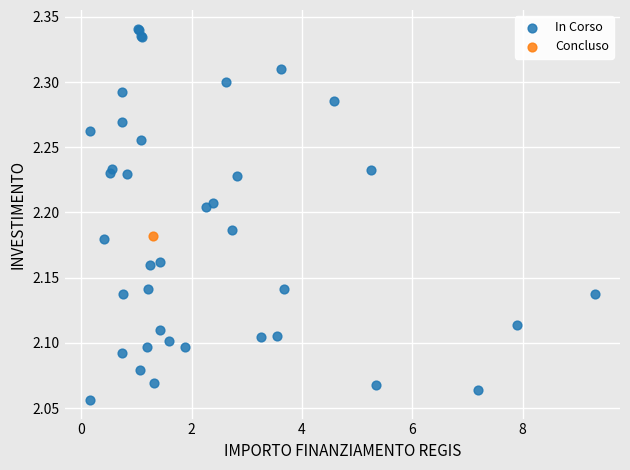

What are all the series names shown in the legend?

In Corso, Concluso